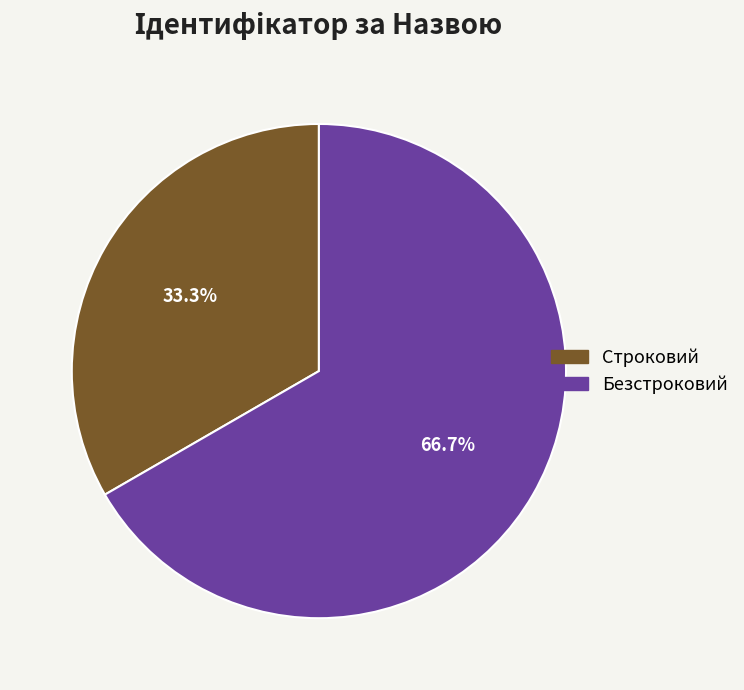

Rank the categories by value from lowest to highest.

Строковий, Безстроковий